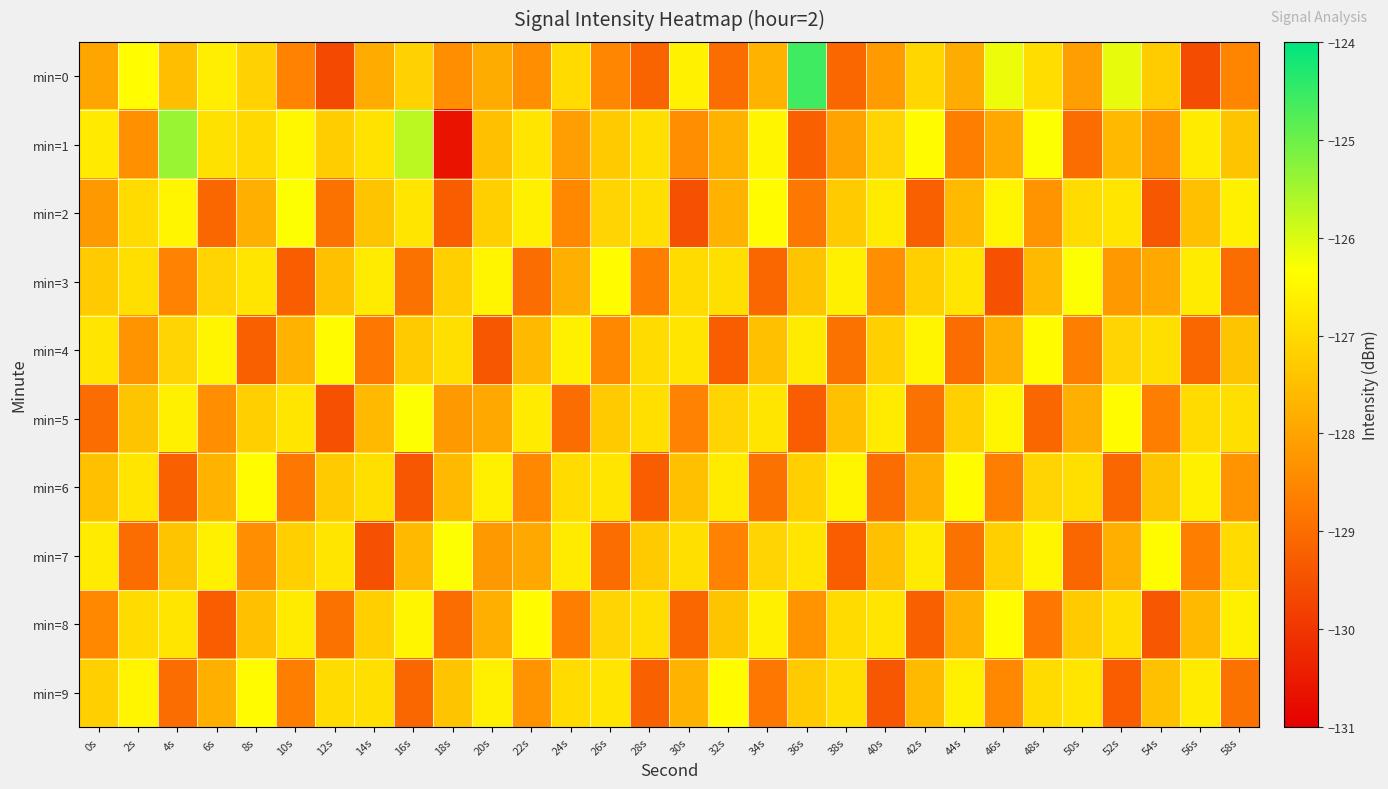

Reading right to left, what are all the values shown in this chart?

min=0: 58s=-128.6	56s=-129.6	54s=-127.3	52s=-126.1	50s=-128.1	48s=-127.0	46s=-126.2	44s=-127.8	42s=-127.1	40s=-128.2	38s=-129.1	36s=-124.6	34s=-127.7	32s=-129.0	30s=-126.6	28s=-129.2	26s=-128.5	24s=-127.0	22s=-128.4	20s=-127.8	18s=-128.4	16s=-127.2	14s=-127.9	12s=-129.6	10s=-128.6	8s=-127.2	6s=-126.6	4s=-127.5	2s=-126.4	0s=-128.0
min=1: 58s=-127.4	56s=-126.7	54s=-128.3	52s=-127.6	50s=-129.0	48s=-126.3	46s=-127.9	44s=-128.7	42s=-126.4	40s=-127.1	38s=-128.0	36s=-129.2	34s=-126.5	32s=-127.7	30s=-128.4	28s=-126.9	26s=-127.3	24s=-128.1	22s=-126.8	20s=-127.5	18s=-130.6	16s=-125.7	14s=-126.9	12s=-127.2	10s=-126.5	8s=-127.0	6s=-126.9	4s=-125.4	2s=-128.3	0s=-126.7
min=2: 58s=-126.6	56s=-127.5	54s=-129.4	52s=-126.8	50s=-127.0	48s=-128.3	46s=-126.5	44s=-127.6	42s=-129.2	40s=-126.7	38s=-127.3	36s=-128.8	34s=-126.4	32s=-127.7	30s=-129.5	28s=-126.9	26s=-127.1	24s=-128.5	22s=-126.6	20s=-127.2	18s=-129.3	16s=-126.8	14s=-127.4	12s=-128.9	10s=-126.3	8s=-127.8	6s=-129.1	4s=-126.5	2s=-127.0	0s=-128.2
min=3: 58s=-129.0	56s=-126.7	54s=-127.9	52s=-128.2	50s=-126.3	48s=-127.6	46s=-129.5	44s=-126.8	42s=-127.2	40s=-128.4	38s=-126.6	36s=-127.4	34s=-129.1	32s=-126.9	30s=-127.0	28s=-128.7	26s=-126.4	24s=-127.8	22s=-129.0	20s=-126.5	18s=-127.2	16s=-128.9	14s=-126.7	12s=-127.5	10s=-129.3	8s=-126.8	6s=-127.1	4s=-128.6	2s=-126.9	0s=-127.3
min=4: 58s=-127.4	56s=-129.1	54s=-126.9	52s=-127.1	50s=-128.7	48s=-126.4	46s=-127.8	44s=-129.0	42s=-126.5	40s=-127.2	38s=-128.9	36s=-126.7	34s=-127.5	32s=-129.3	30s=-126.8	28s=-127.0	26s=-128.5	24s=-126.6	22s=-127.6	20s=-129.4	18s=-126.9	16s=-127.3	14s=-128.8	12s=-126.4	10s=-127.7	8s=-129.2	6s=-126.5	4s=-127.1	2s=-128.3	0s=-126.8
min=5: 58s=-126.9	56s=-127.0	54s=-128.7	52s=-126.4	50s=-127.8	48s=-129.1	46s=-126.5	44s=-127.2	42s=-128.9	40s=-126.7	38s=-127.5	36s=-129.3	34s=-126.8	32s=-127.1	30s=-128.6	28s=-126.9	26s=-127.3	24s=-129.0	22s=-126.7	20s=-127.9	18s=-128.2	16s=-126.3	14s=-127.6	12s=-129.5	10s=-126.8	8s=-127.2	6s=-128.4	4s=-126.6	2s=-127.4	0s=-129.0
min=6: 58s=-128.3	56s=-126.6	54s=-127.4	52s=-129.1	50s=-126.9	48s=-127.1	46s=-128.7	44s=-126.4	42s=-127.8	40s=-129.0	38s=-126.5	36s=-127.2	34s=-128.9	32s=-126.7	30s=-127.5	28s=-129.3	26s=-126.8	24s=-127.0	22s=-128.5	20s=-126.6	18s=-127.6	16s=-129.4	14s=-126.9	12s=-127.3	10s=-128.8	8s=-126.4	6s=-127.7	4s=-129.2	2s=-126.8	0s=-127.5
min=7: 58s=-127.0	56s=-128.7	54s=-126.4	52s=-127.8	50s=-129.1	48s=-126.5	46s=-127.2	44s=-128.9	42s=-126.7	40s=-127.5	38s=-129.3	36s=-126.8	34s=-127.1	32s=-128.6	30s=-126.9	28s=-127.3	26s=-129.0	24s=-126.7	22s=-127.9	20s=-128.2	18s=-126.3	16s=-127.6	14s=-129.5	12s=-126.8	10s=-127.2	8s=-128.4	6s=-126.6	4s=-127.4	2s=-129.0	0s=-126.7
min=8: 58s=-126.6	56s=-127.6	54s=-129.4	52s=-126.9	50s=-127.3	48s=-128.8	46s=-126.4	44s=-127.7	42s=-129.2	40s=-126.8	38s=-127.0	36s=-128.3	34s=-126.6	32s=-127.4	30s=-129.1	28s=-126.9	26s=-127.1	24s=-128.7	22s=-126.4	20s=-127.8	18s=-129.0	16s=-126.5	14s=-127.2	12s=-128.9	10s=-126.7	8s=-127.5	6s=-129.3	4s=-126.8	2s=-127.0	0s=-128.5
min=9: 58s=-128.9	56s=-126.7	54s=-127.5	52s=-129.3	50s=-126.8	48s=-127.0	46s=-128.5	44s=-126.6	42s=-127.6	40s=-129.4	38s=-126.9	36s=-127.3	34s=-128.8	32s=-126.4	30s=-127.7	28s=-129.2	26s=-126.8	24s=-127.0	22s=-128.3	20s=-126.6	18s=-127.4	16s=-129.1	14s=-126.9	12s=-127.0	10s=-128.7	8s=-126.4	6s=-127.8	4s=-129.0	2s=-126.5	0s=-127.2